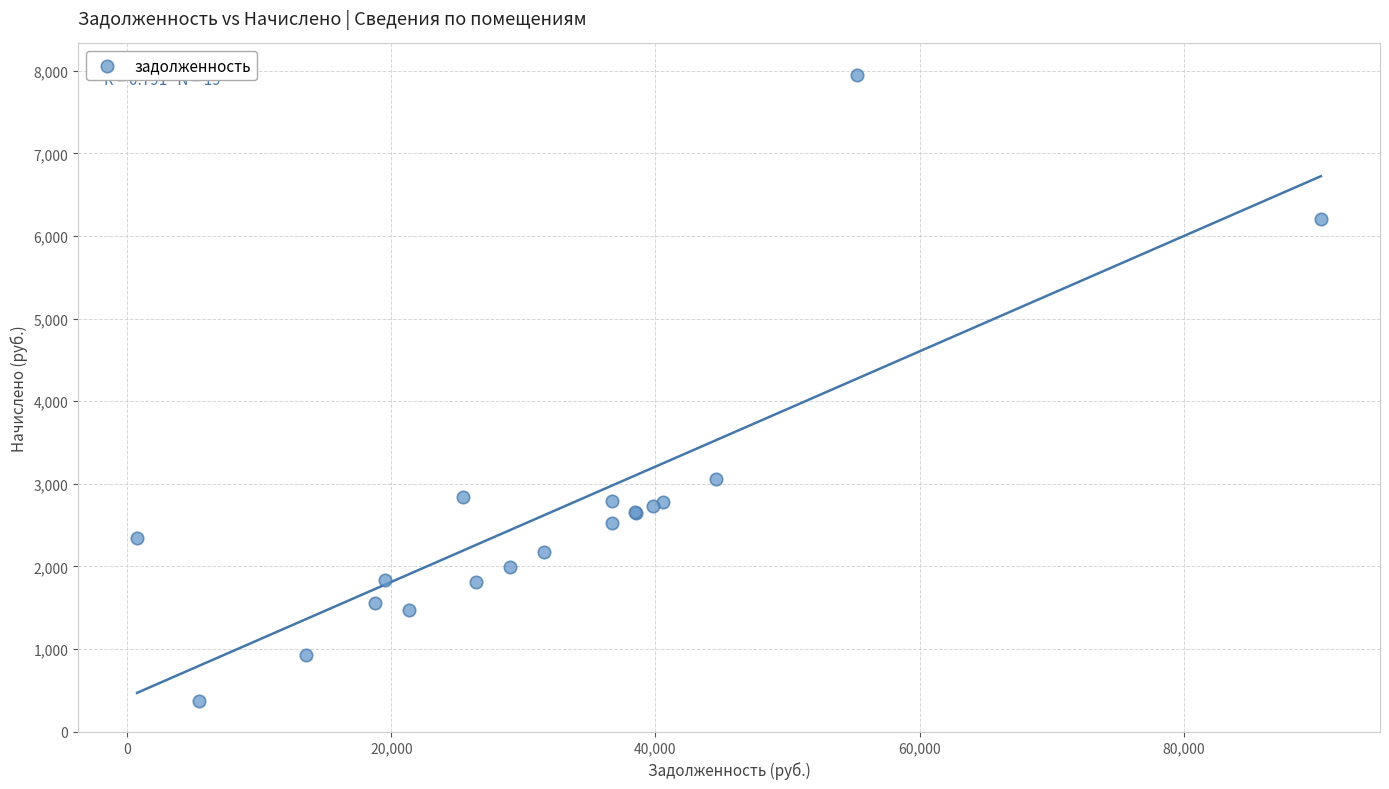

What Y value in the scatter plot is closest to 4162?

3061.8